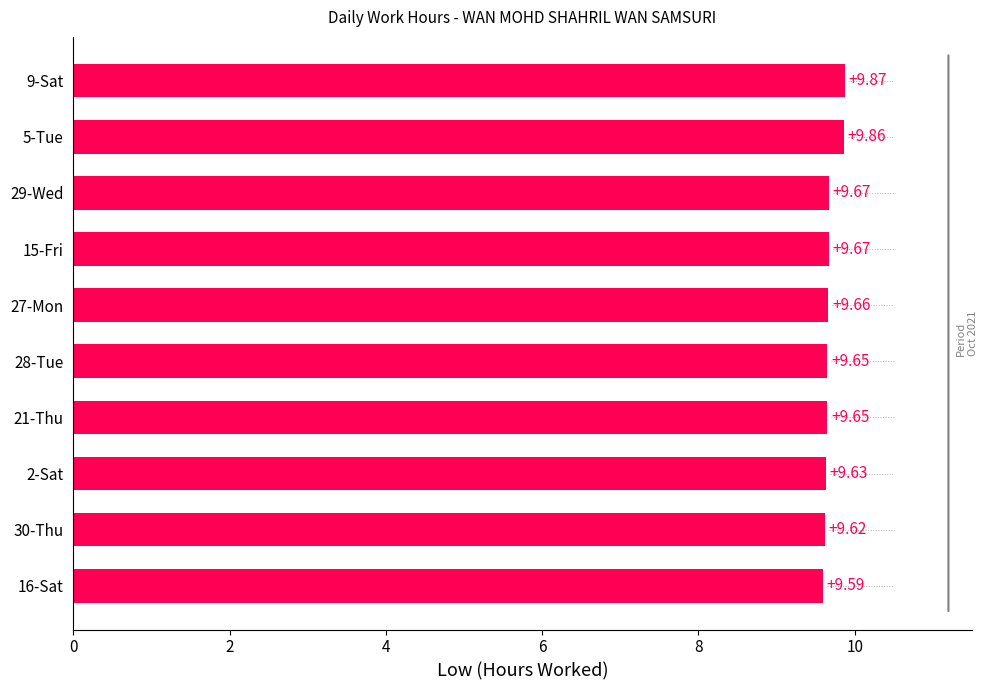

What is the difference between the maximum and minimum values?

0.3